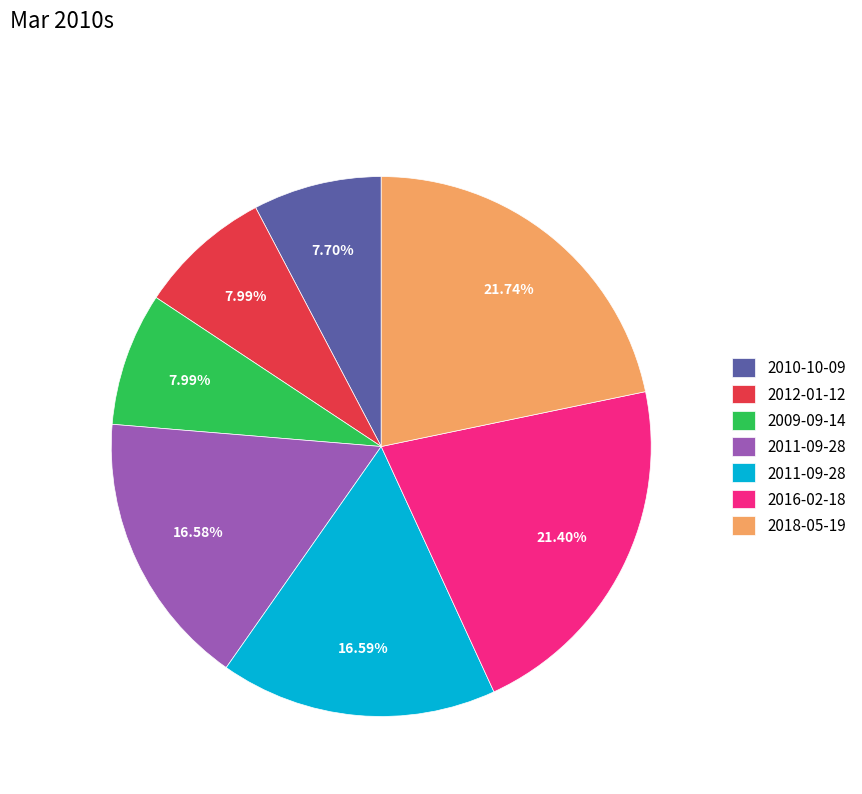

Does any single category account for the majority?

No